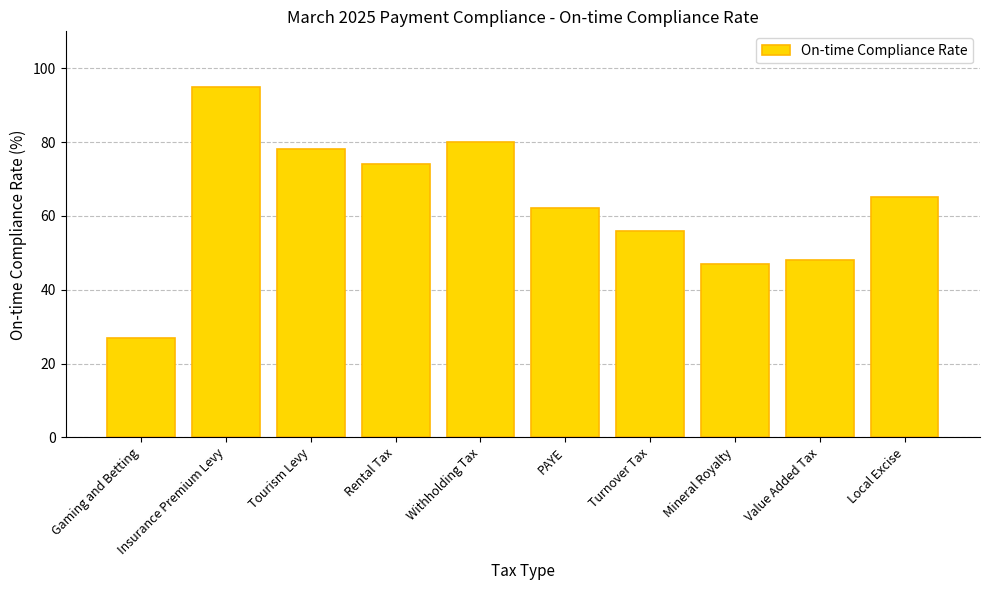

List the labels in order of value, largest first.

Insurance Premium Levy, Withholding Tax, Tourism Levy, Rental Tax, Local Excise, PAYE, Turnover Tax, Value Added Tax, Mineral Royalty, Gaming and Betting